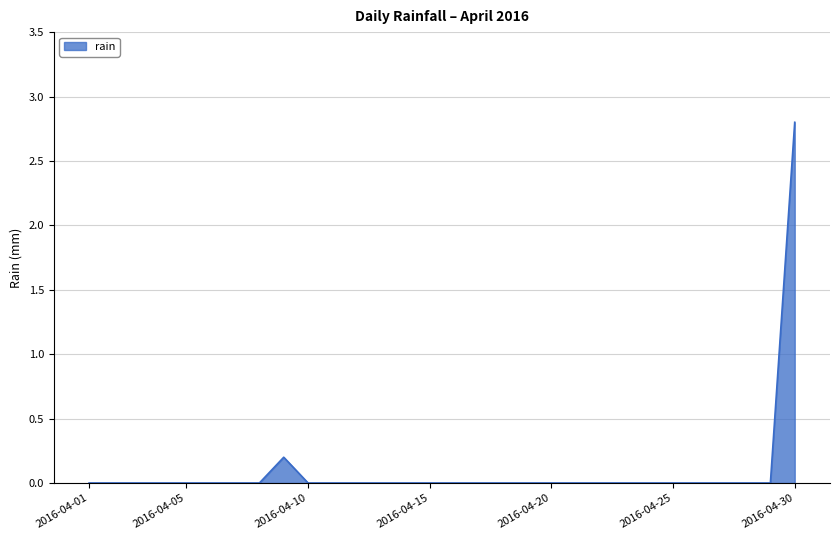

What is the greatest value displayed?

2.8